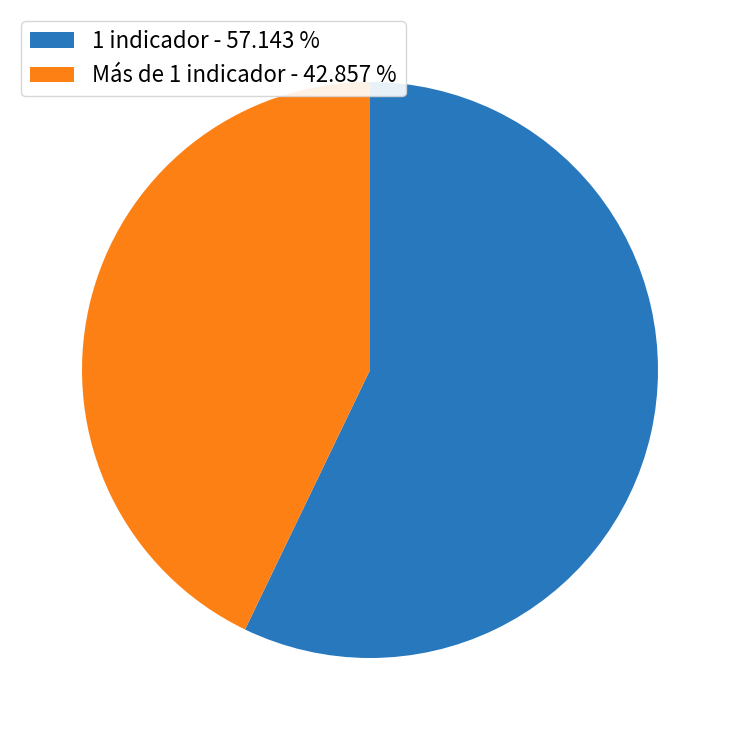

Which has a higher value, 1 indicador - 57.143 % or Más de 1 indicador - 42.857 %?

1 indicador - 57.143 %